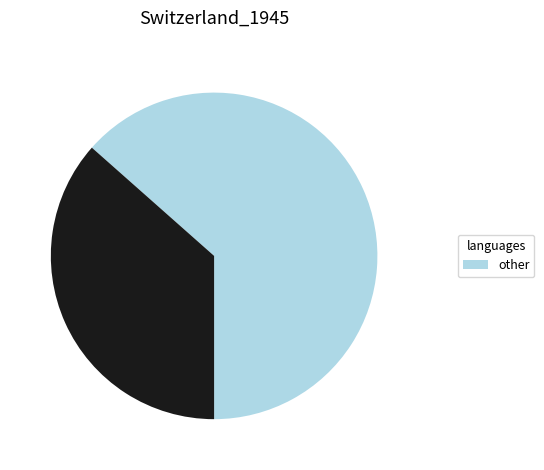

Which slice is the largest?

other